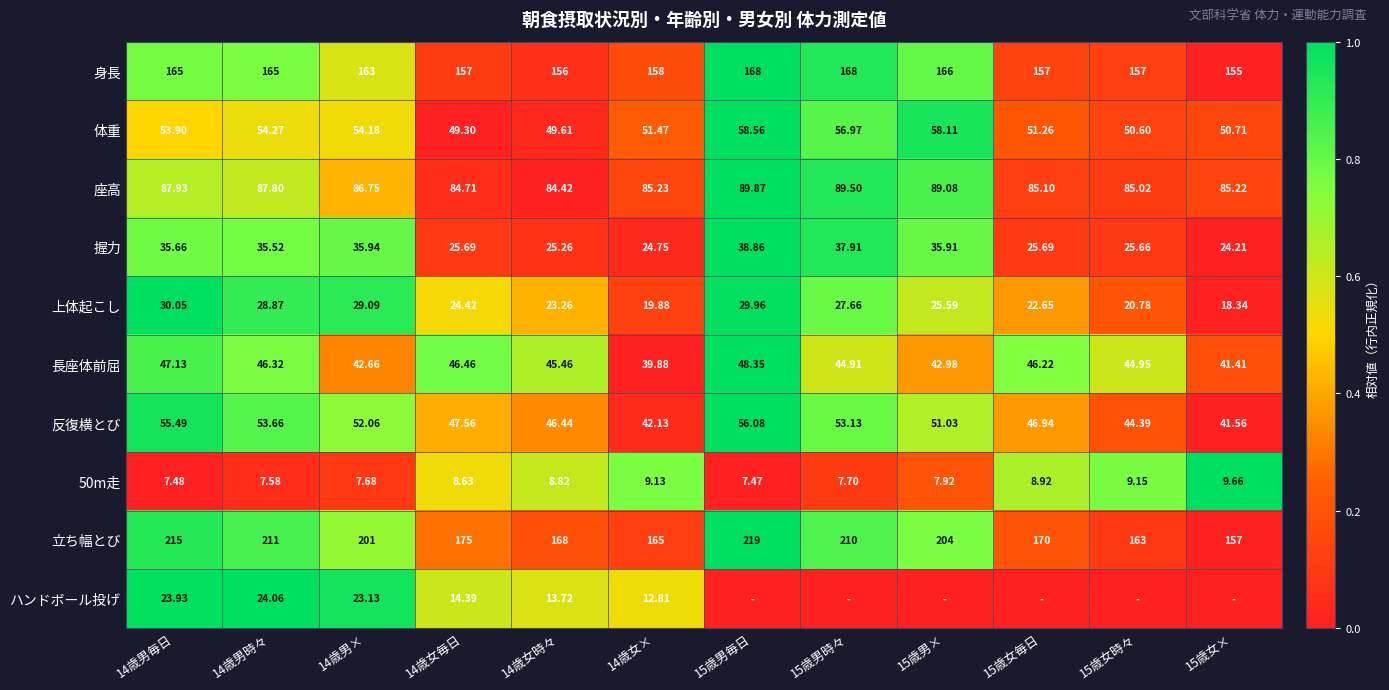

How many values in the 立ち幅とび series are below 201?

6